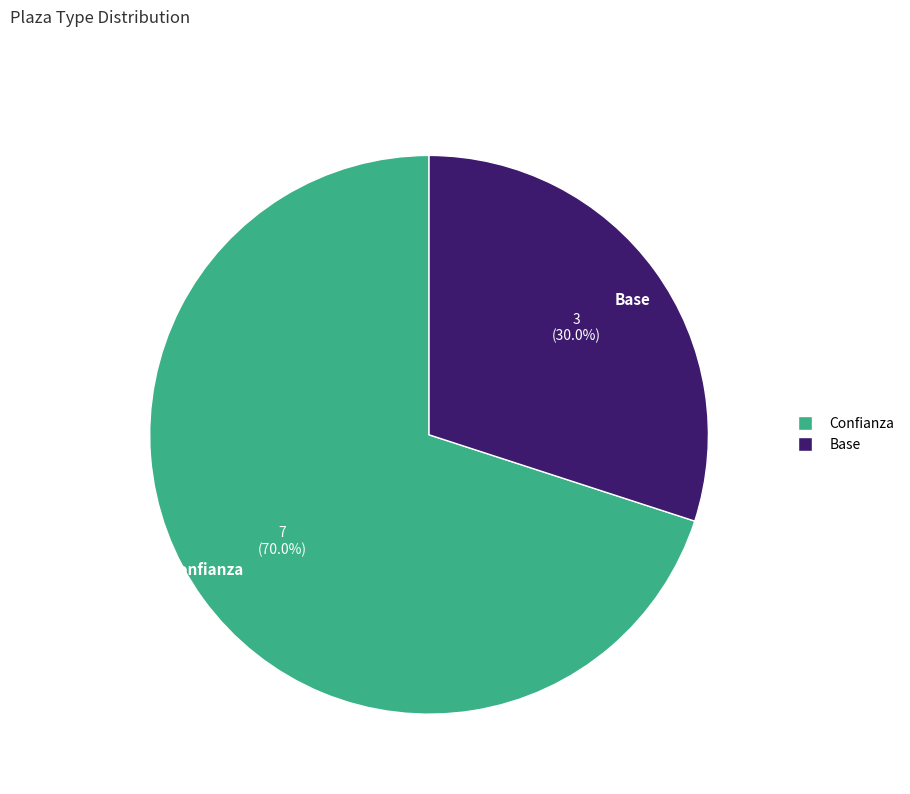

Which has a higher value, Confianza or Base?

Confianza